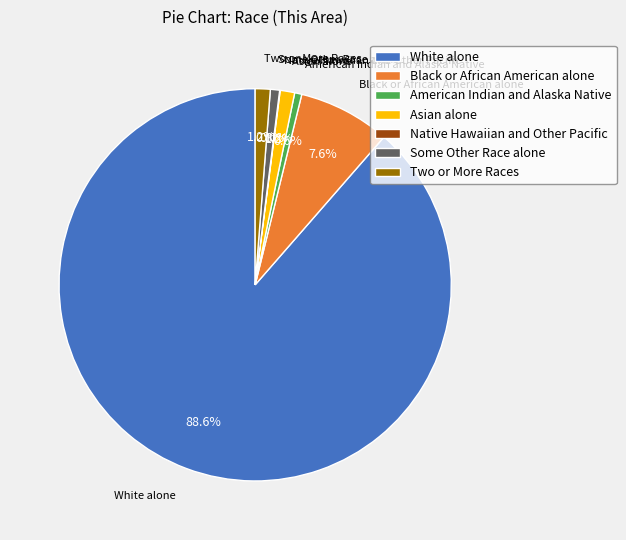

Is it true that Two or More Races is 1% of the pie?

True